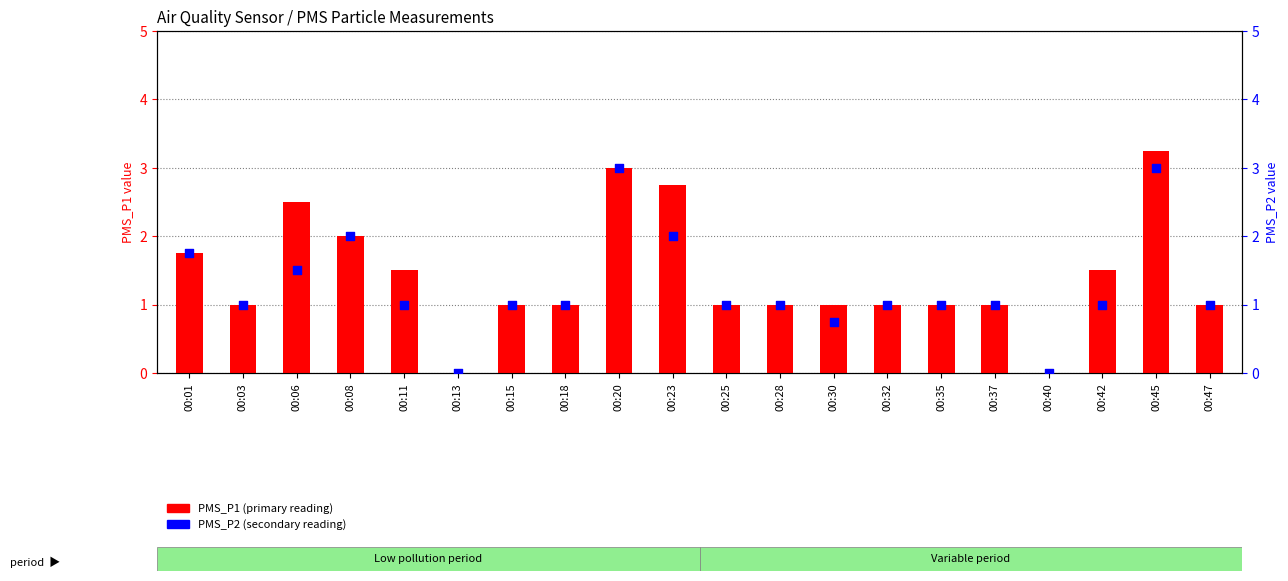

At how many categories does at least one series exceed 1?

8